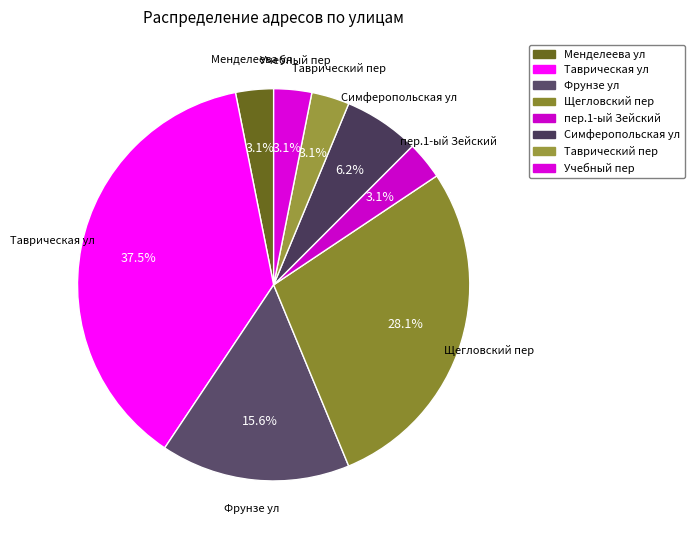

How many segments does this pie chart have?

8